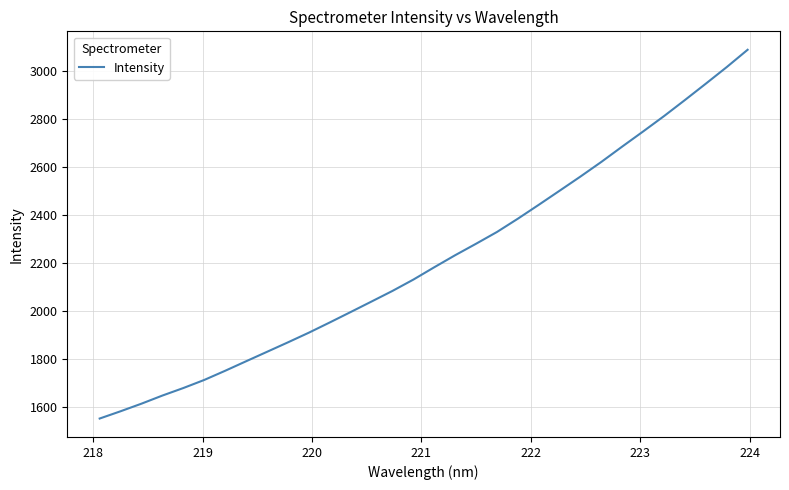

What is the difference between the maximum and minimum values?

1538.2